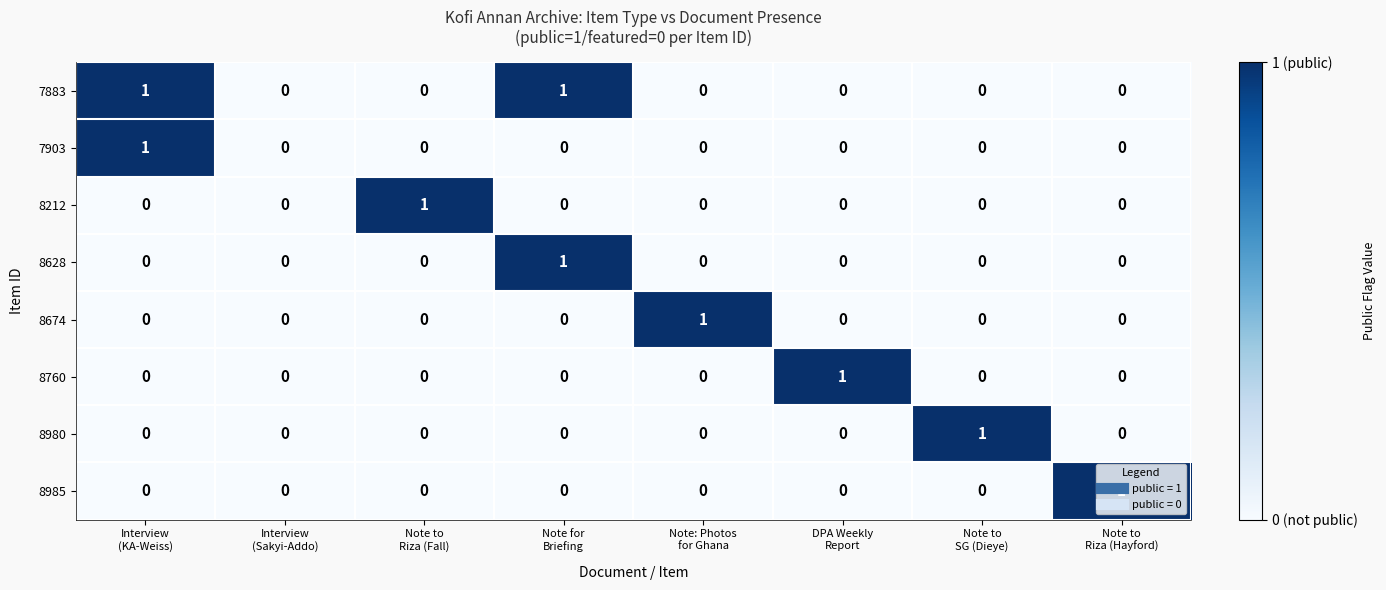

What is the greatest value displayed?

1